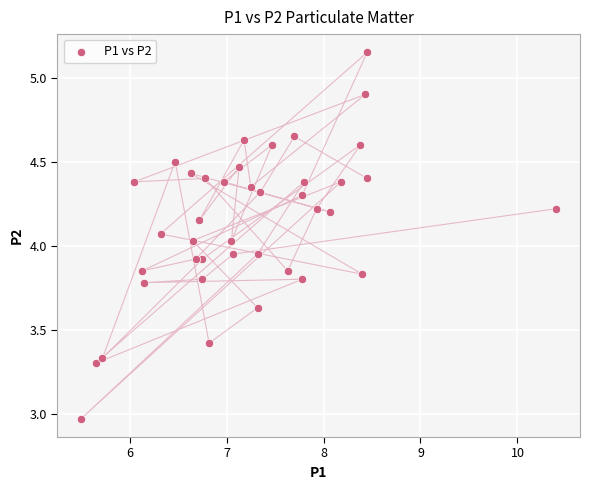

What is the range of Y values (max minus min)?

2.2